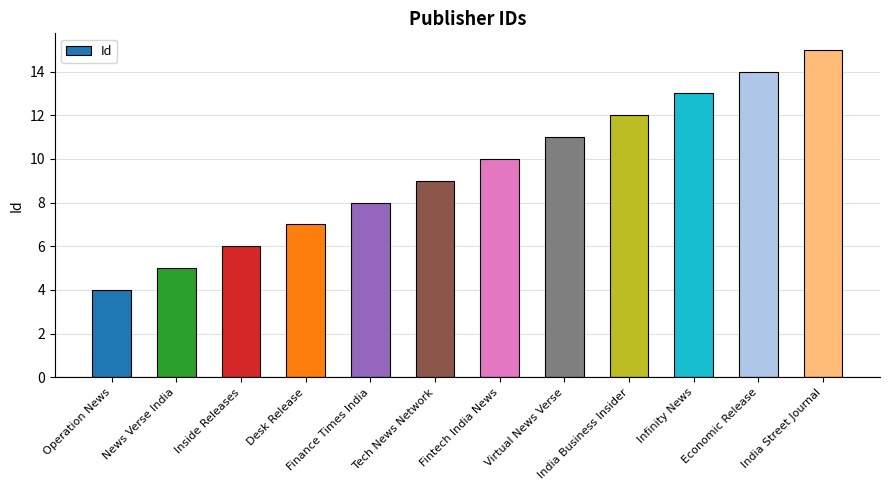

Reading right to left, list all the values displayed in this chart.

India Street Journal=15	Economic Release=14	Infinity News=13	India Business Insider=12	Virtual News Verse=11	Fintech India News=10	Tech News Network=9	Finance Times India=8	Desk Release=7	Inside Releases=6	News Verse India=5	Operation News=4